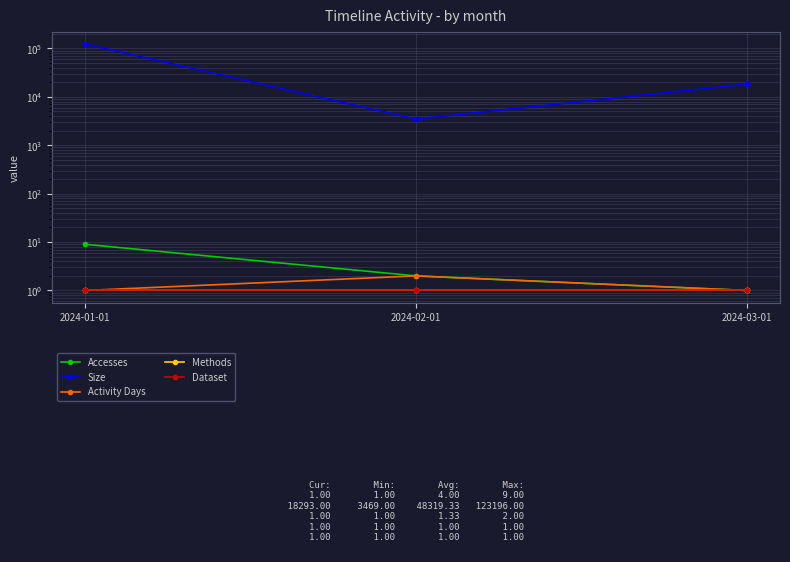

At how many categories does at least one series exceed 25910?

1